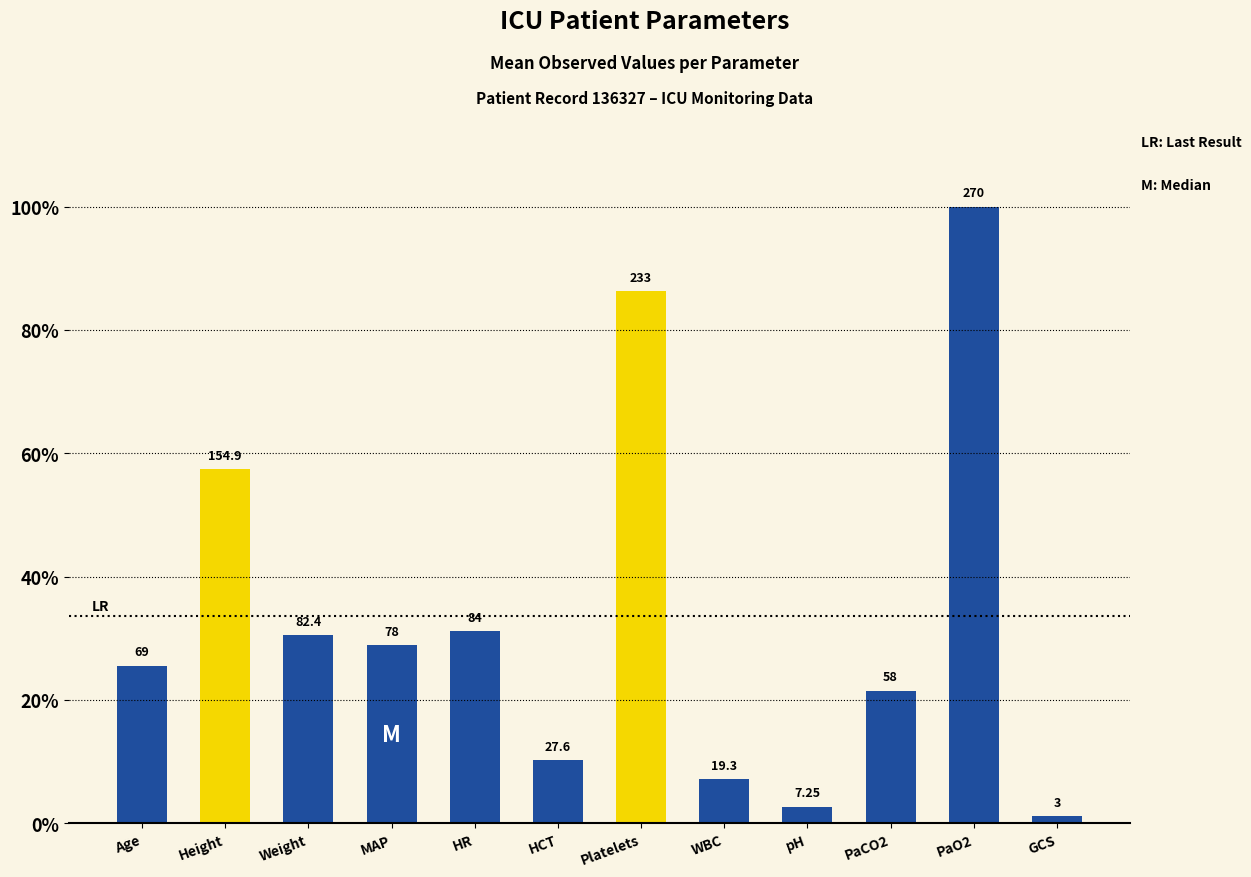

What is the sum of all values?

402.4